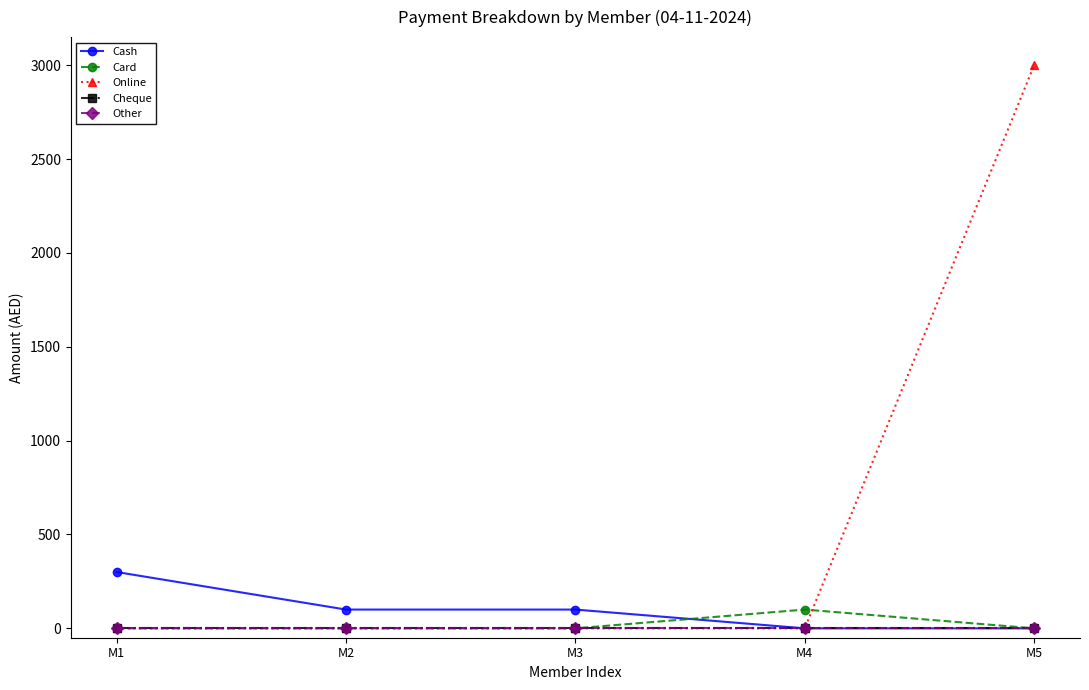

Which series has the largest total across all categories?

Online